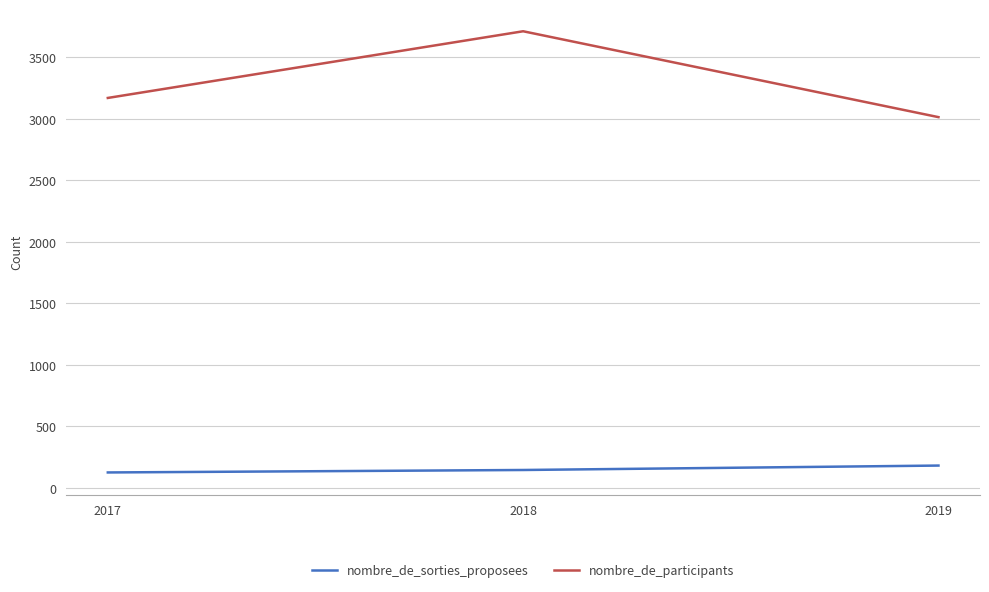

What is the smallest value displayed?

126